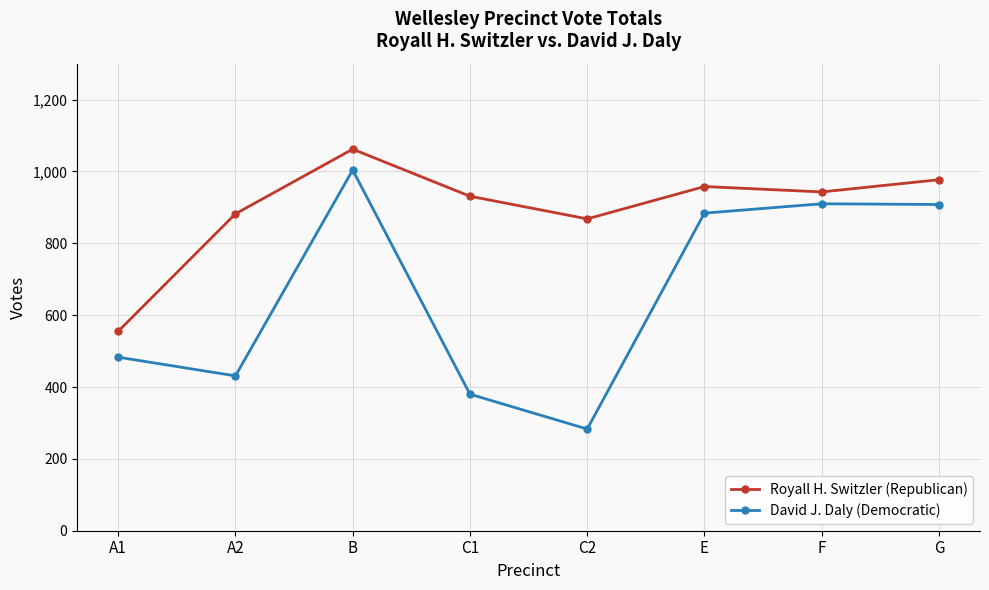

What is the maximum value shown in the chart?

1062